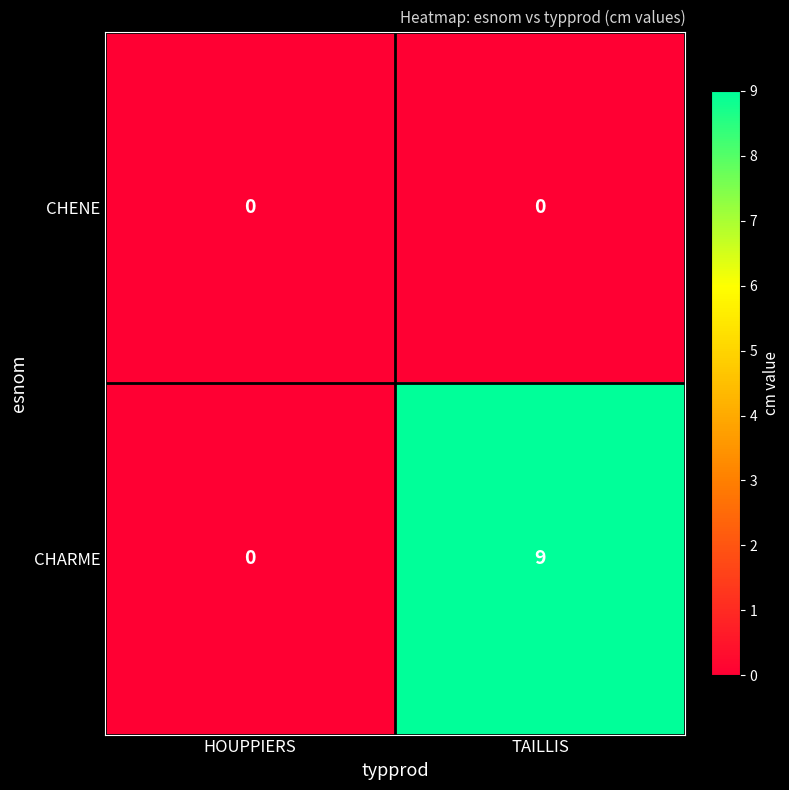

Which label corresponds to the largest value in the chart?

TAILLIS